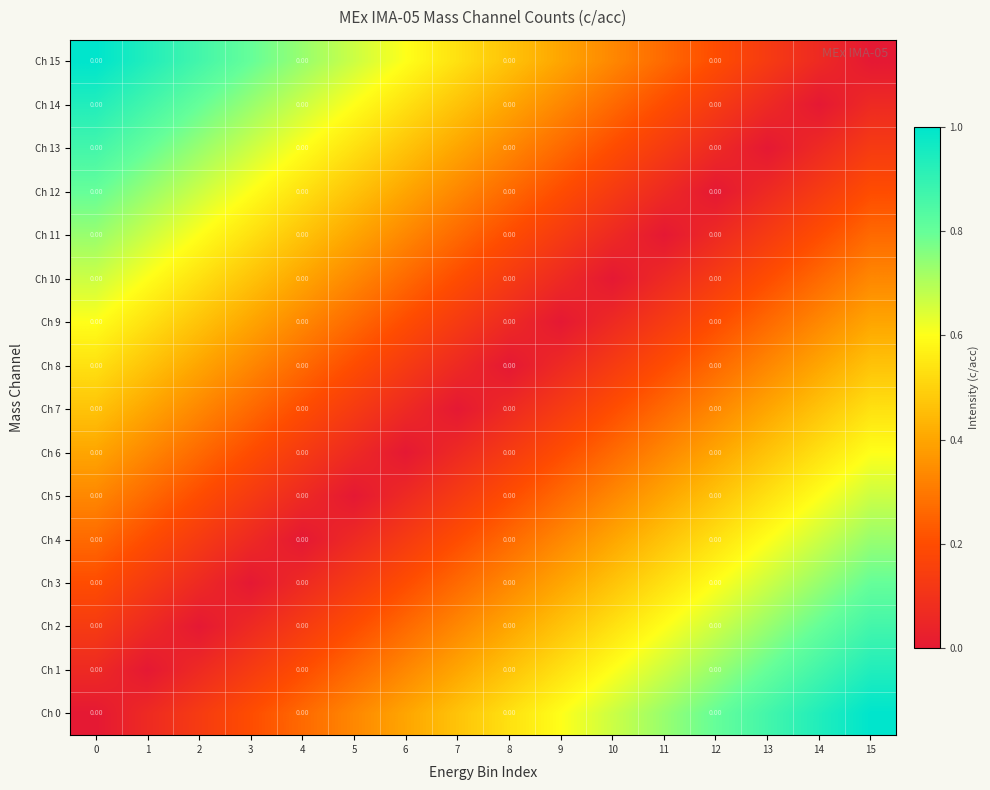

Is it true that Ch 11 equals 0.2 at 2?

False